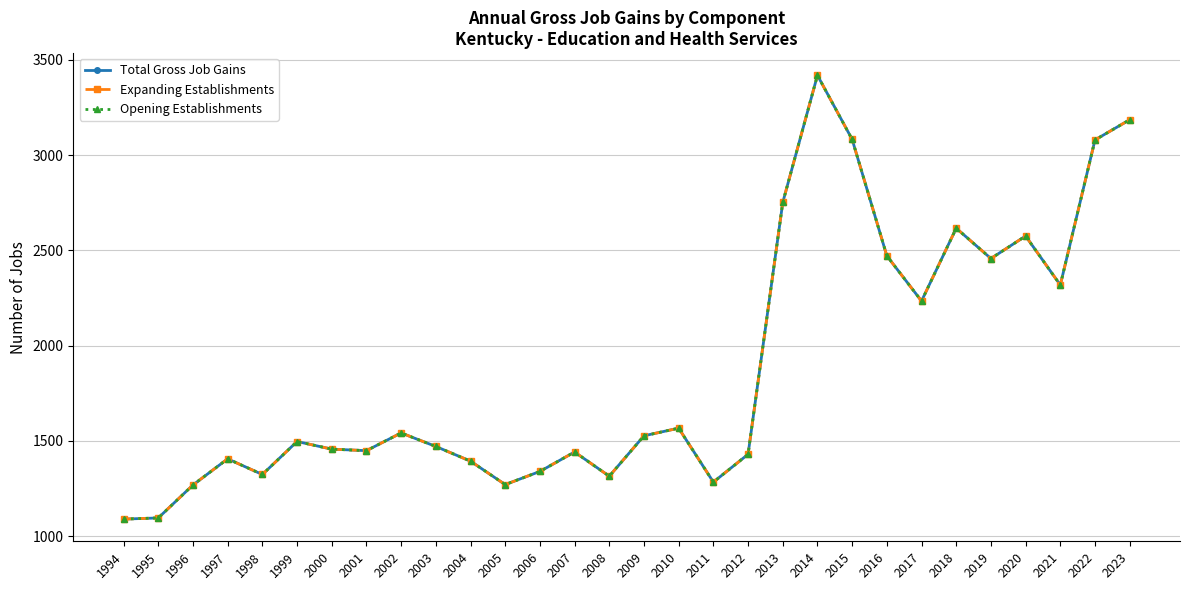

Does the chart have visible grid lines?

Yes